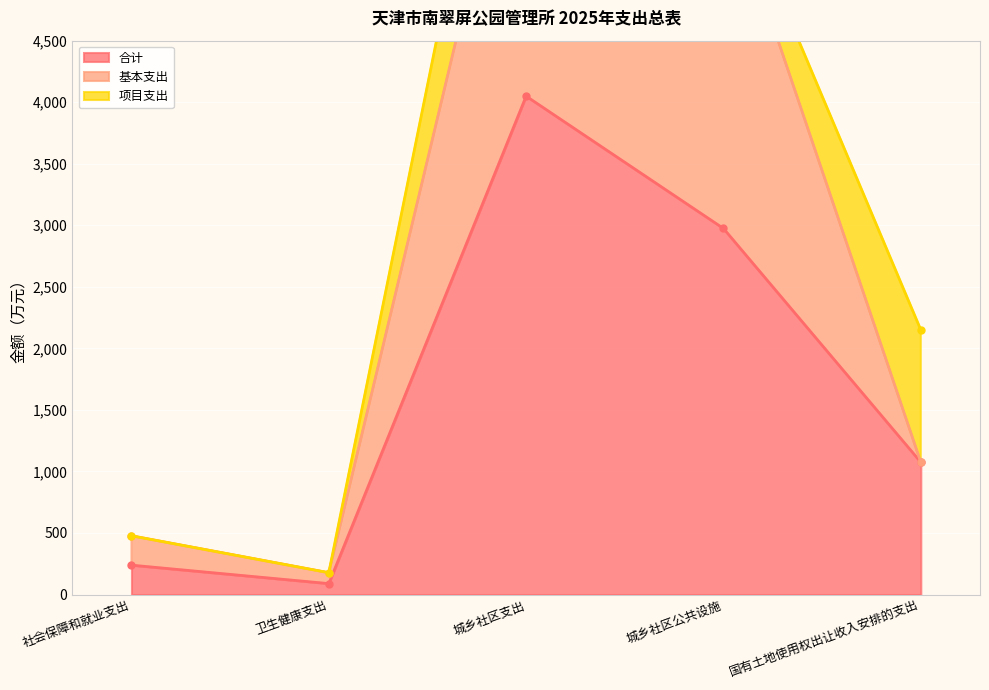

True or false: 合计 and 基本支出 intersect in this chart.

False